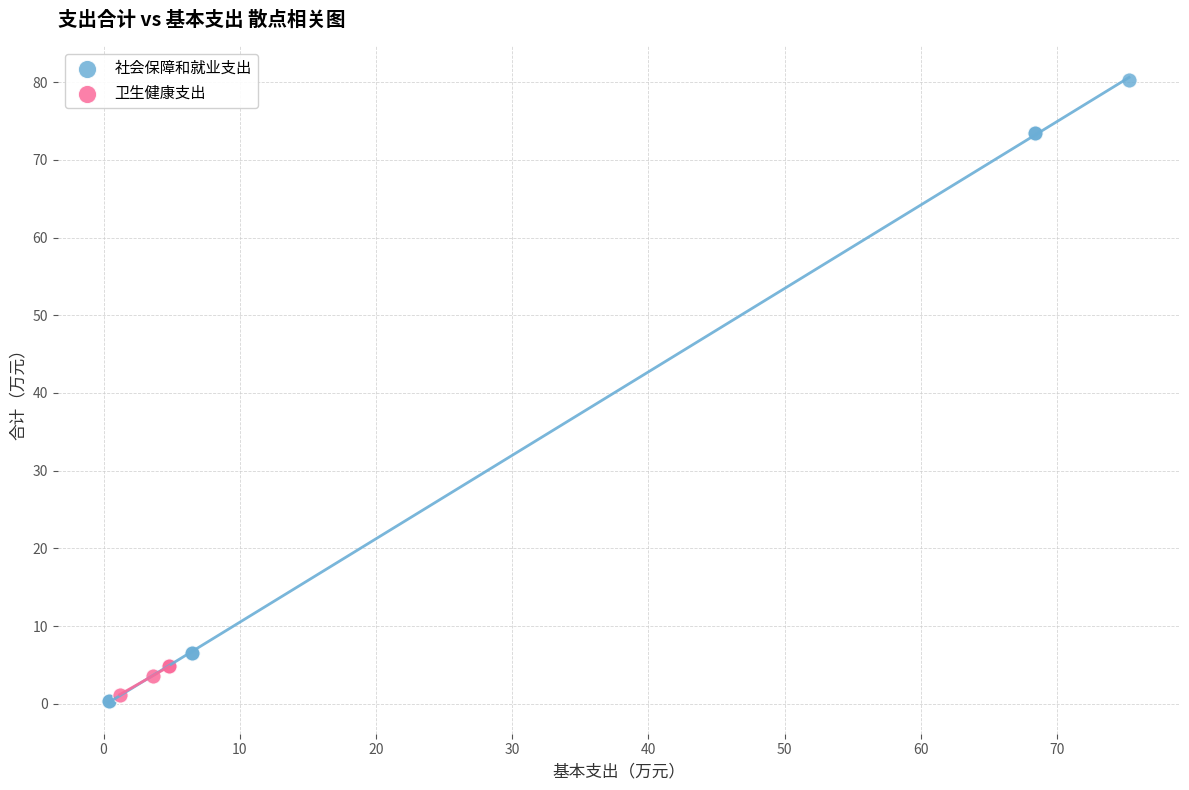

Which series has the widest spread of Y values?

社会保障和就业支出